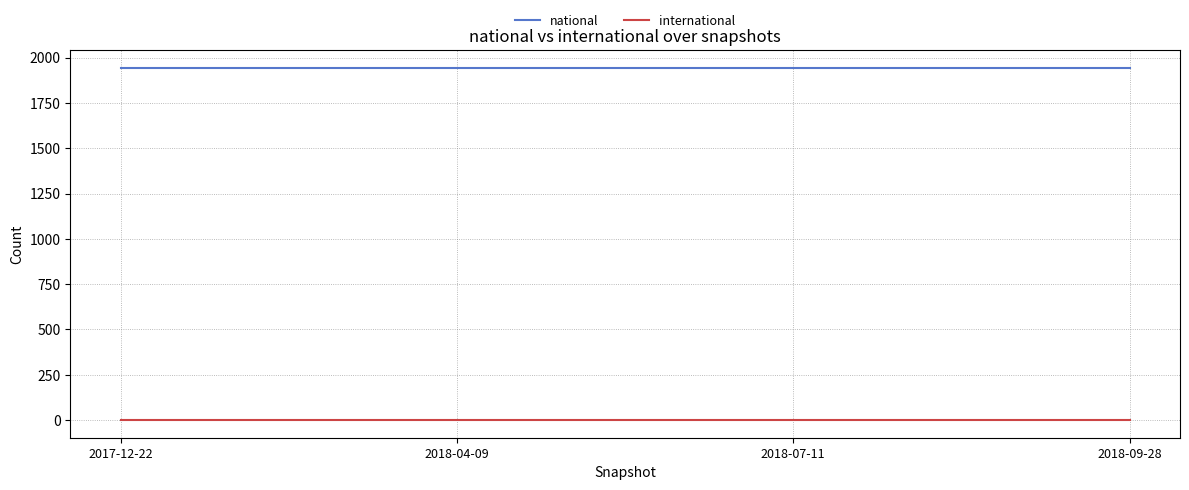

Is the value of national at 2018-07-11 greater than the value of international at 2018-04-09?

Yes